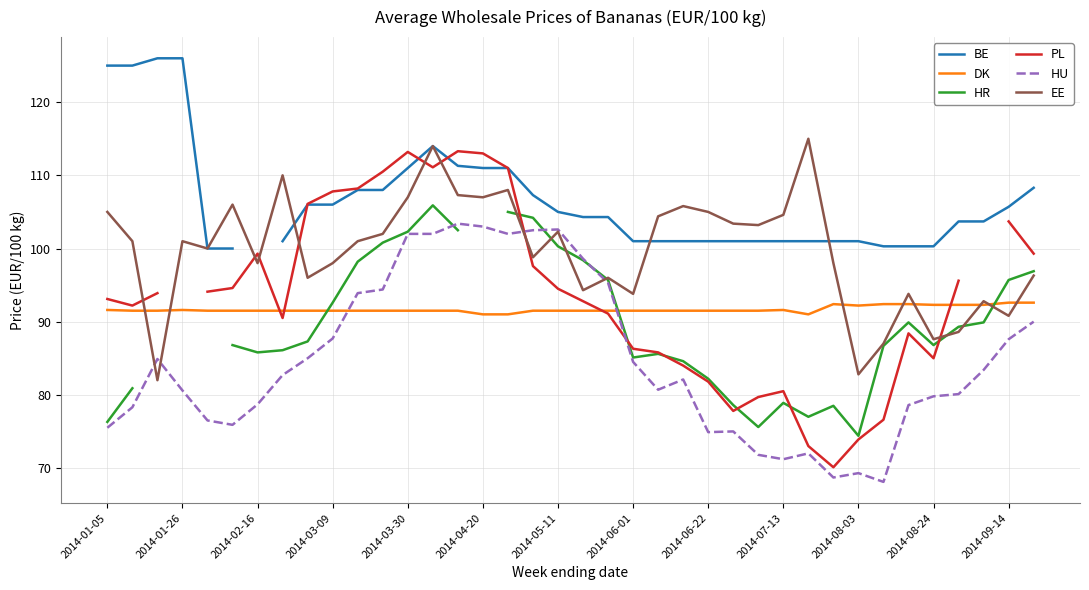

At how many categories does at least one series exceed 71?

38